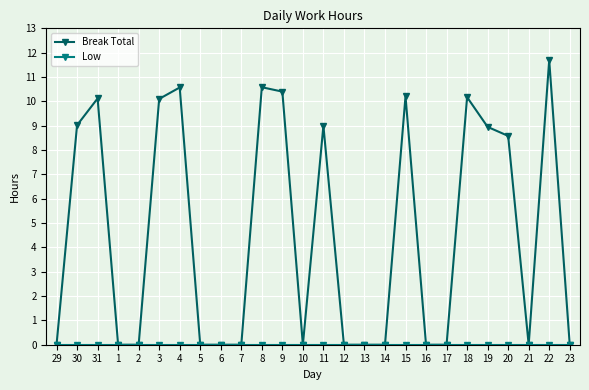

At which category does Break Total reach its first local peak?

31